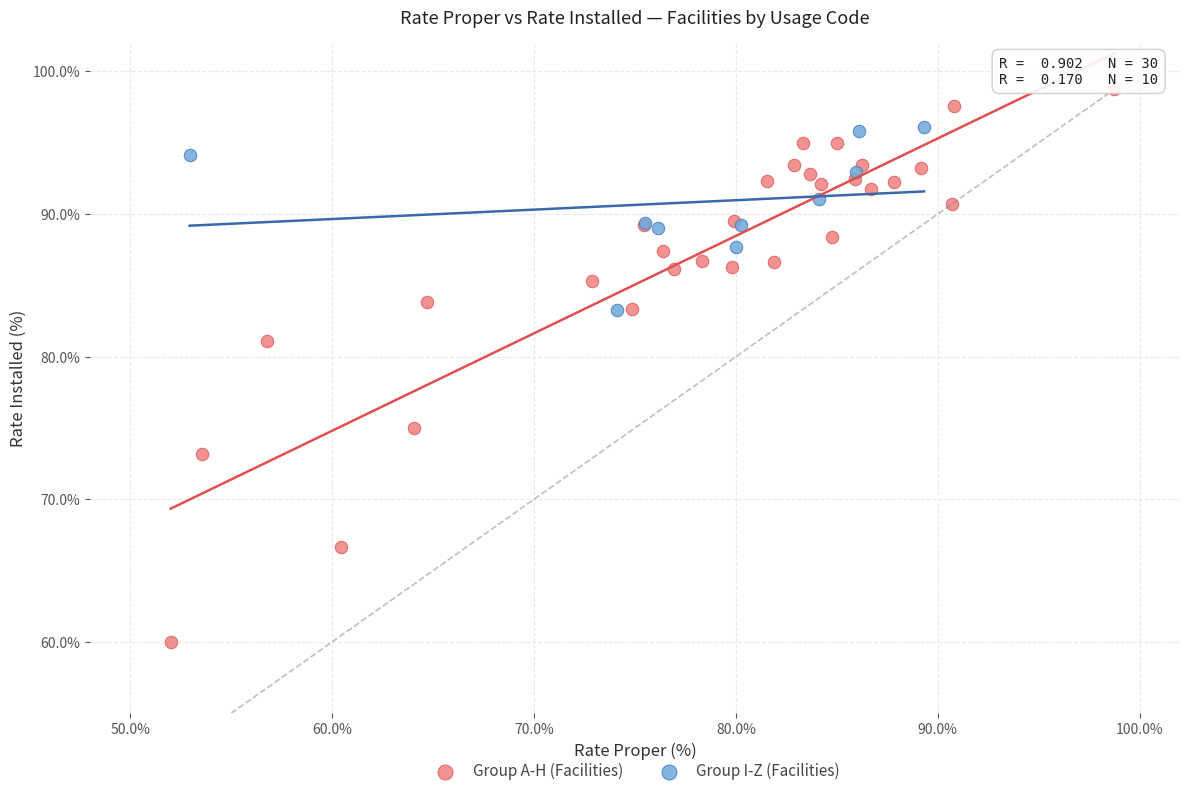

What are all the series names shown in the legend?

Group A-H (Facilities), Group I-Z (Facilities)